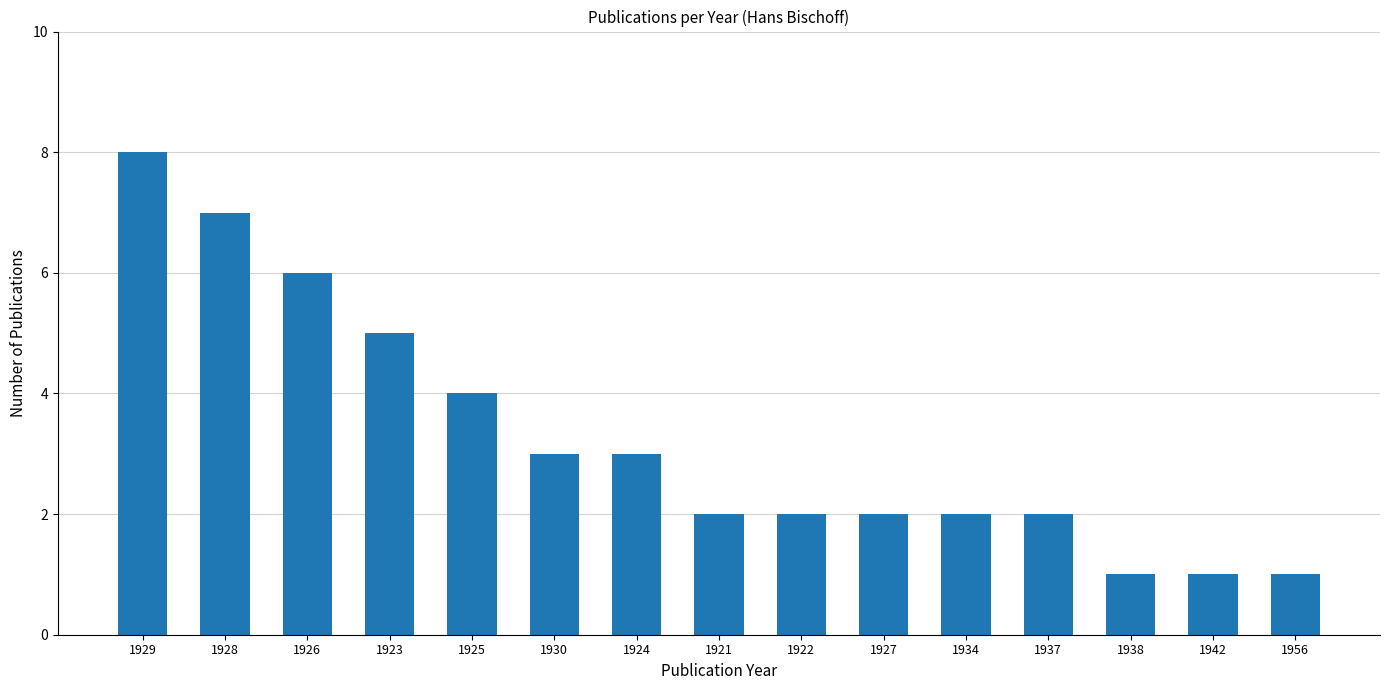

True or false: the data shows 2 at 1934.

True